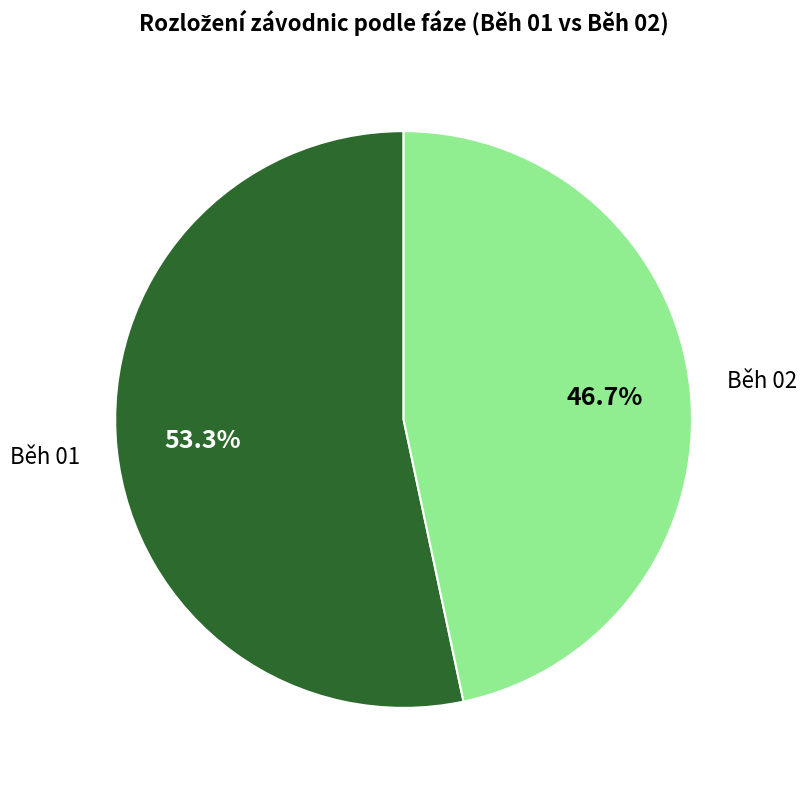

Combined, do Běh 02 and Běh 01 account for over 50%?

Yes